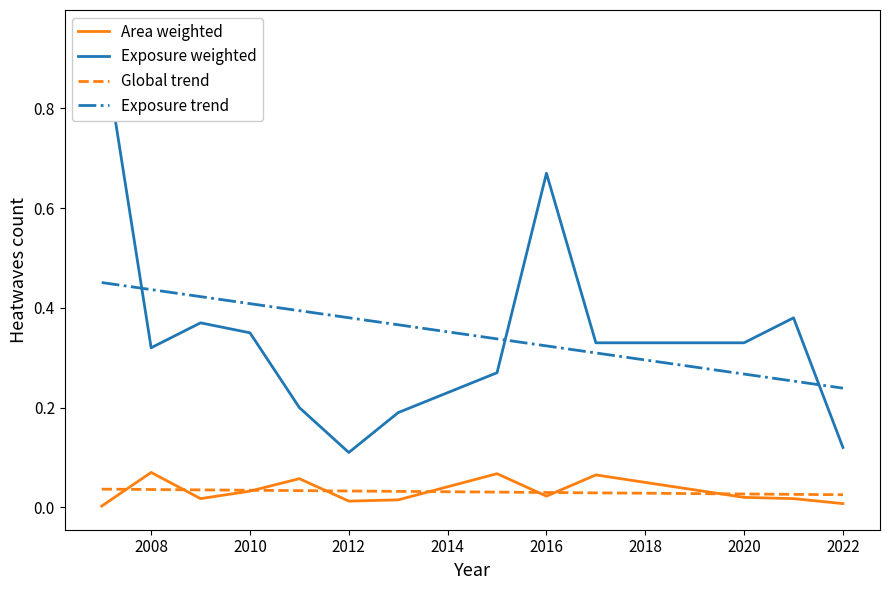

What is the sum of all duration values?

4.6